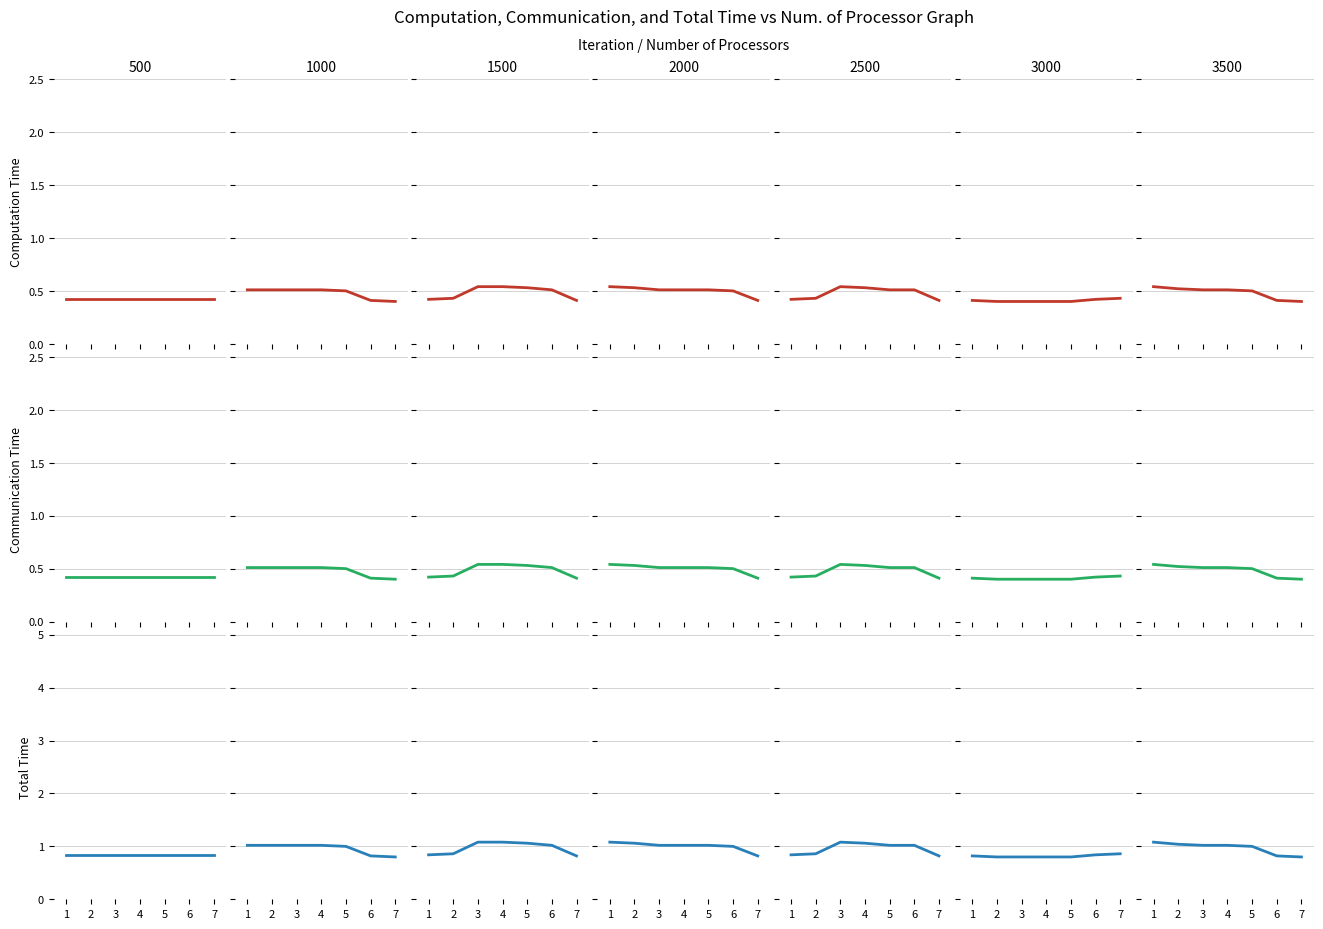

What is the difference between the maximum and minimum values in the Communication Time series?

0.1